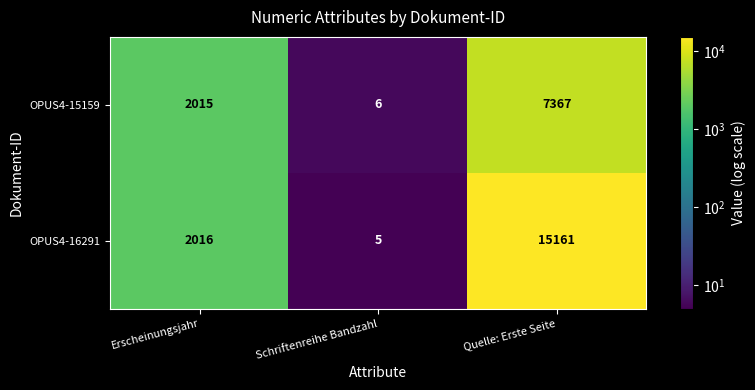

What is the average value of the OPUS4-15159 series?

3129